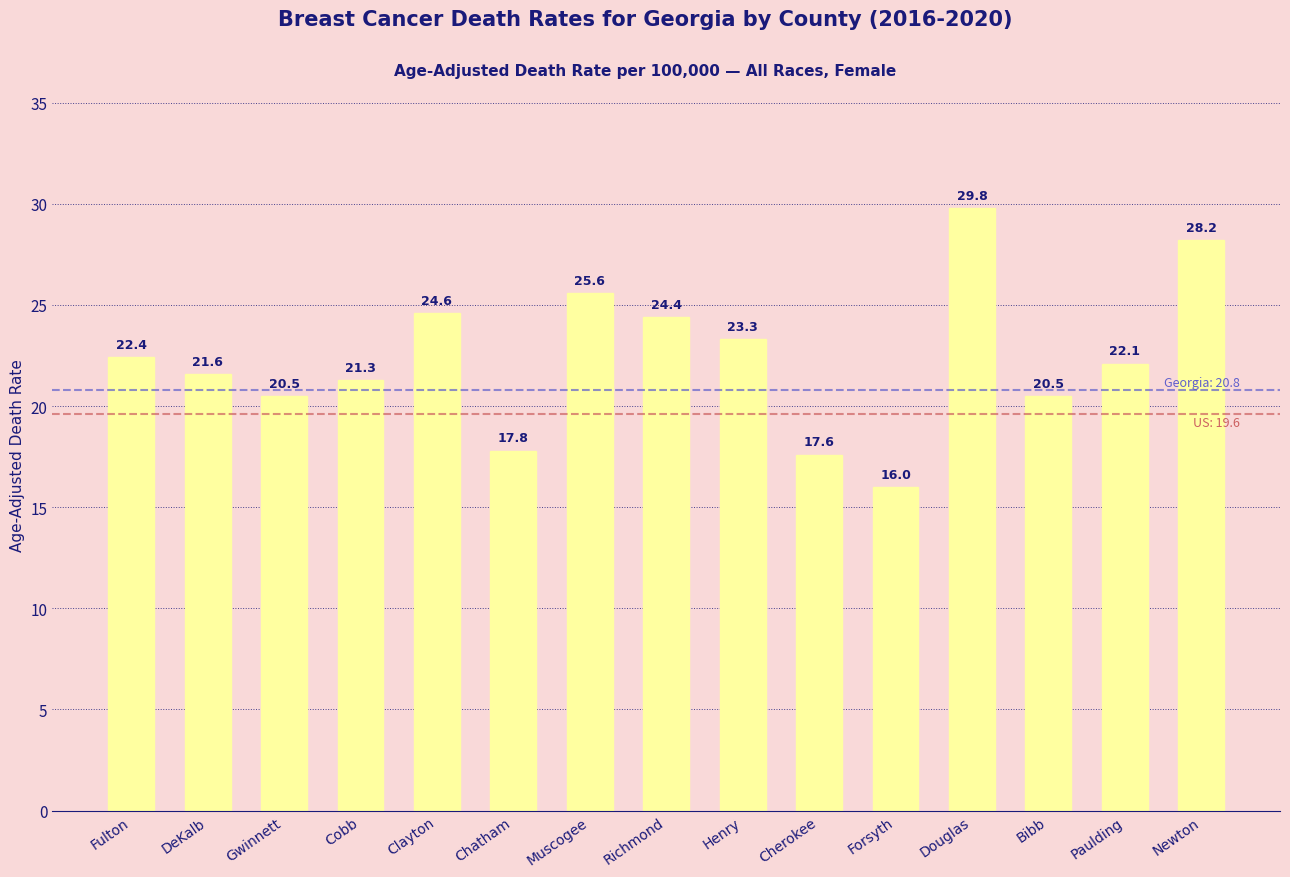

Reading right to left, what are all the values shown in this chart?

28.2	22.1	20.5	29.8	16.0	17.6	23.3	24.4	25.6	17.8	24.6	21.3	20.5	21.6	22.4